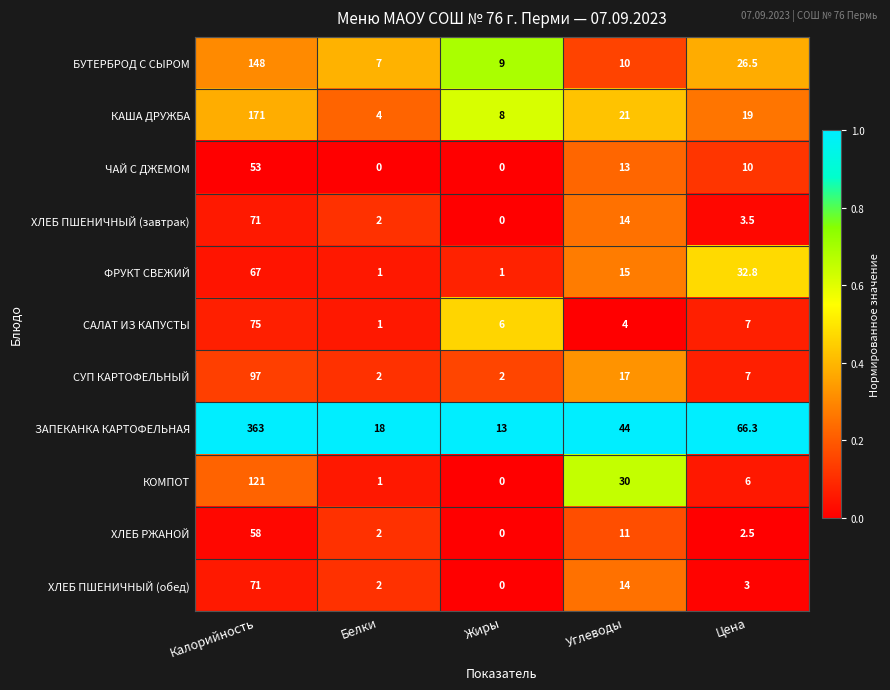

Which series changed the most between Калорийность and Углеводы?

ЗАПЕКАНКА КАРТОФЕЛЬНАЯ